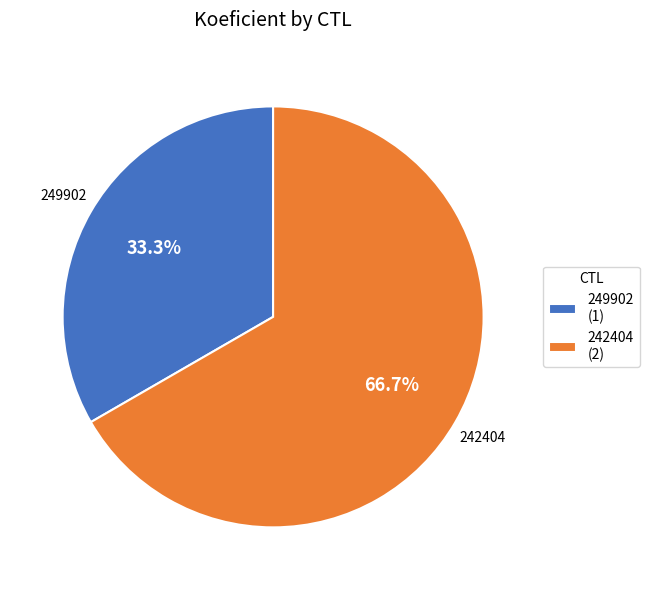

What is the smallest slice in the pie chart?

249902